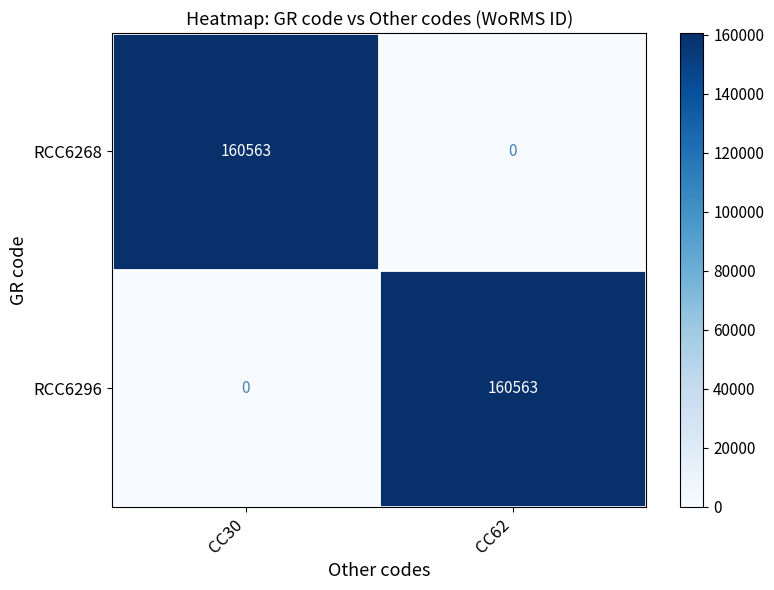

Reading left to right, what are all the values shown in this chart?

RCC6268: CC30=160563	CC62=0
RCC6296: CC30=0	CC62=160563